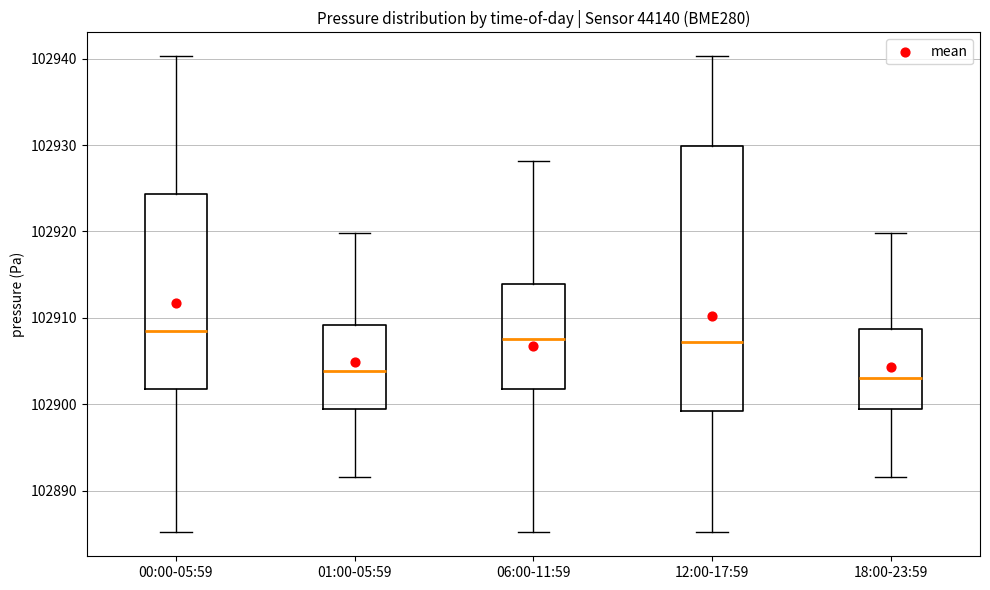

Reading left to right, read every box against the y-axis: the position of its median line, the range the box covers, and the ends of its whiskers. The values are not printed on the chart, so give them approximately, as read against the axis.

00:00-05:59: median 102908, box 102902 to 102924, whiskers 102885 to 102940
01:00-05:59: median 102904, box 102900 to 102909, whiskers 102892 to 102920
06:00-11:59: median 102908, box 102902 to 102914, whiskers 102885 to 102928
12:00-17:59: median 102907, box 102899 to 102930, whiskers 102885 to 102940
18:00-23:59: median 102903, box 102899 to 102909, whiskers 102892 to 102920